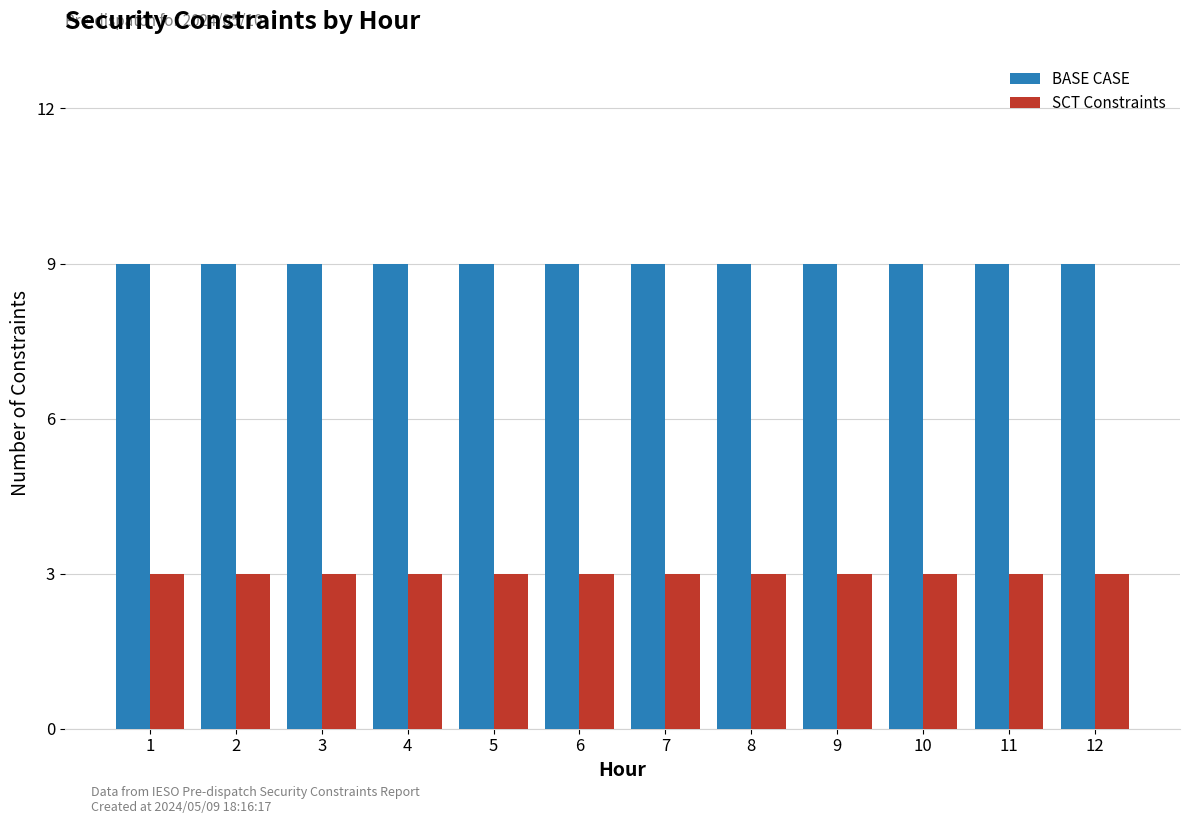

What is the difference between the highest and lowest values at 12?

6